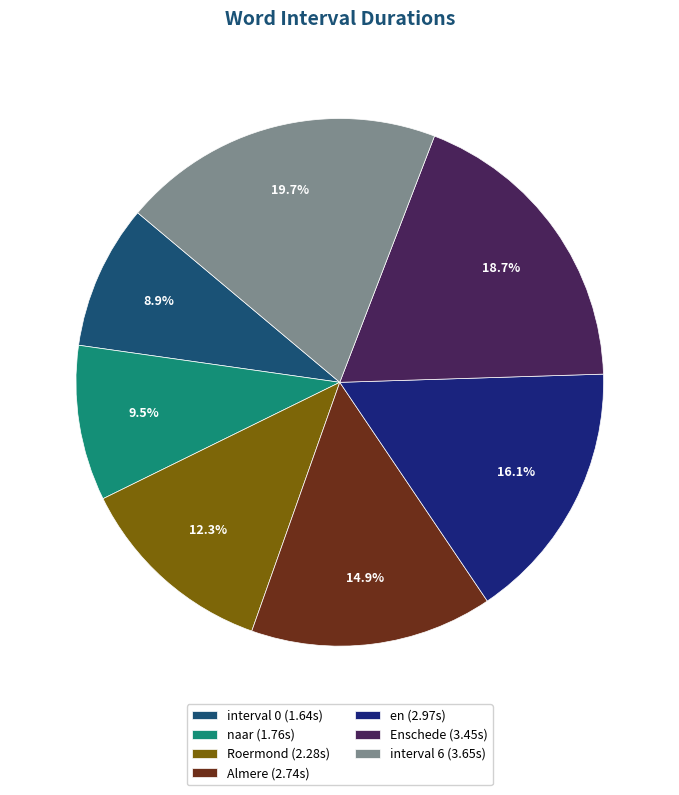

What percentage is NOT represented by Enschede?

81.3%